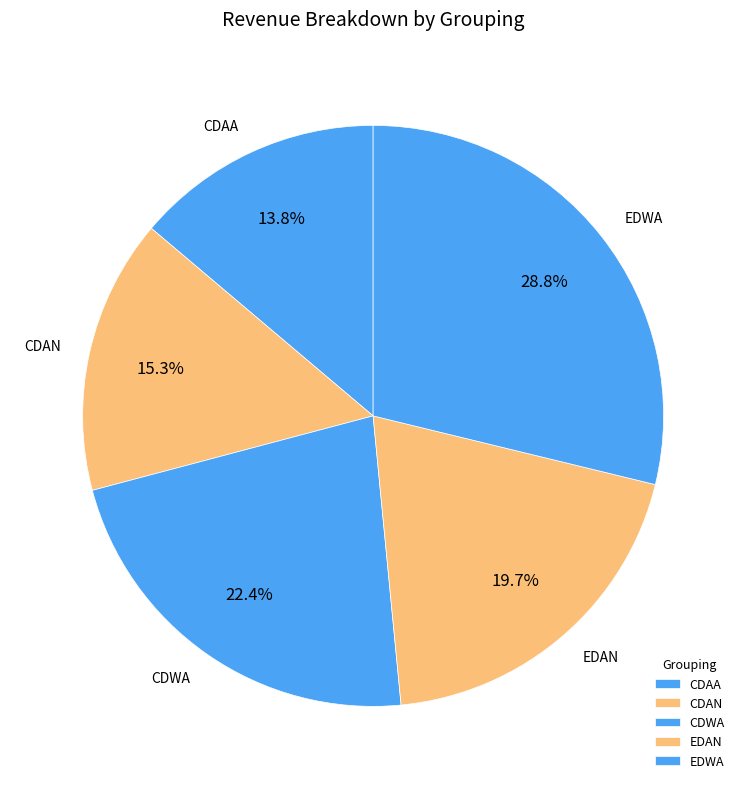

Is there any slice that represents more than half of the pie?

No